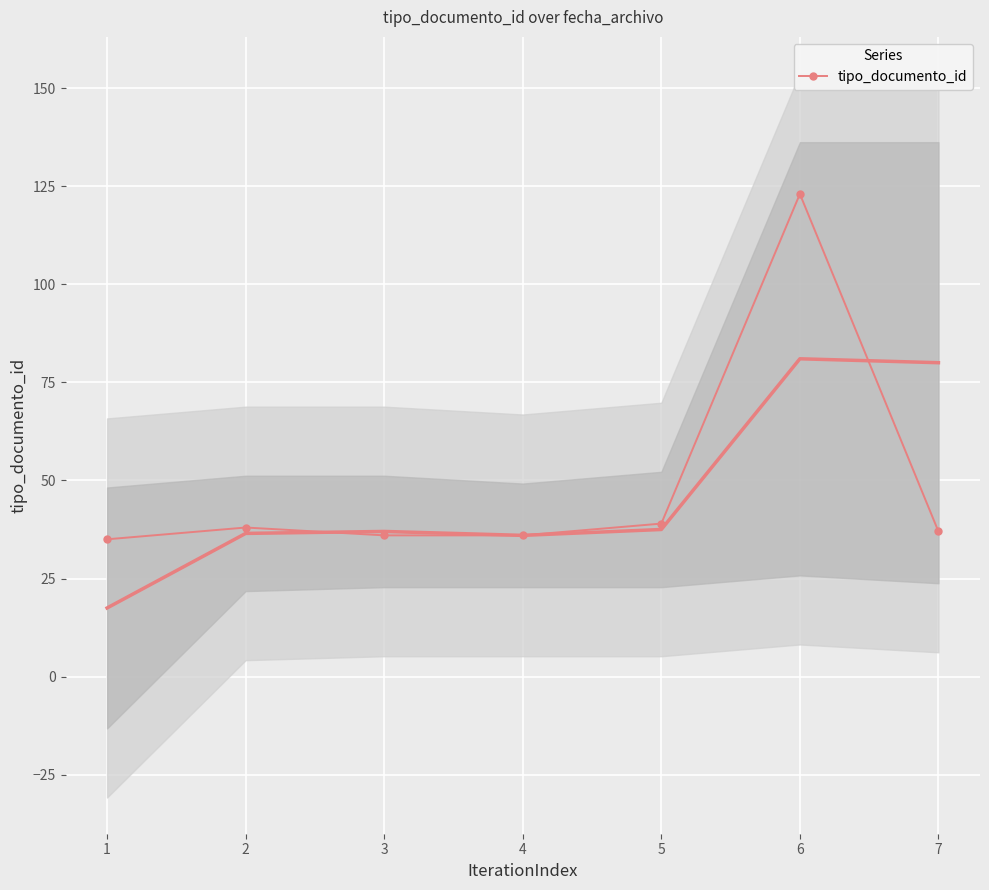

Where is the data nearest to the value 79?

5